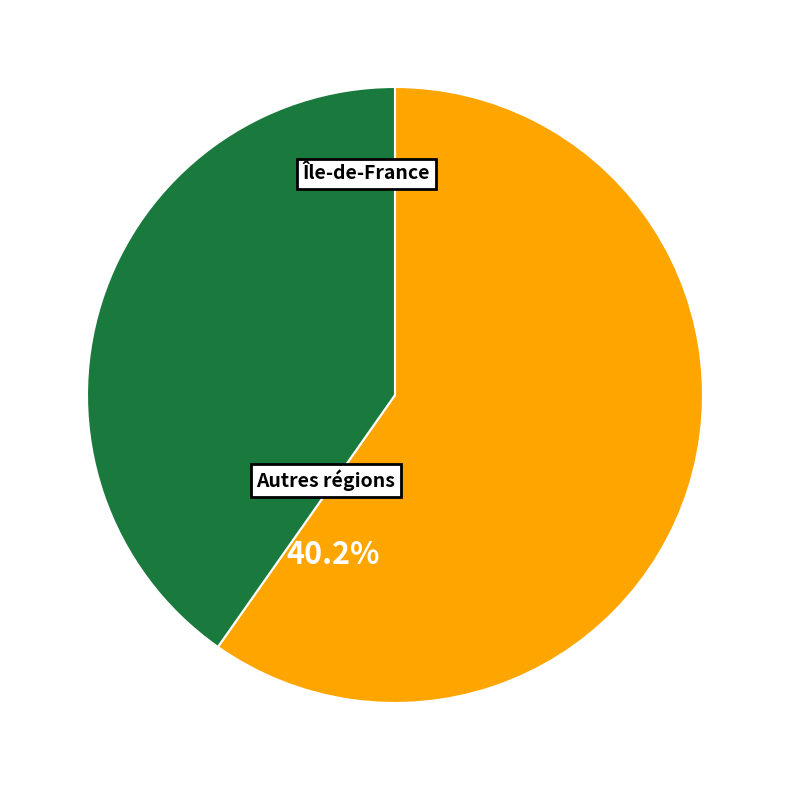

How many segments does this pie chart have?

2